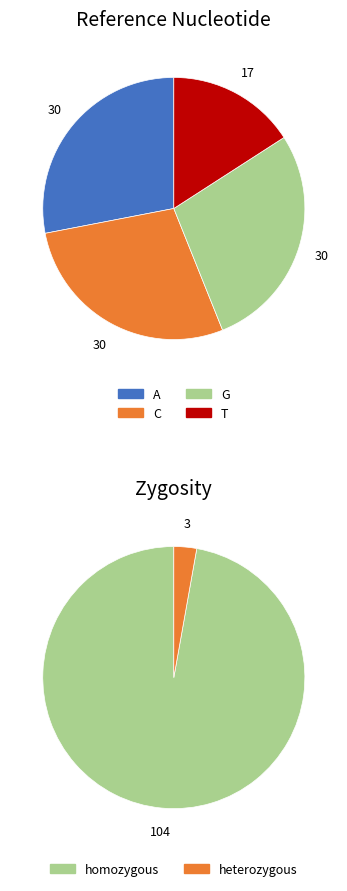

Which category has the smallest portion of the pie?

T